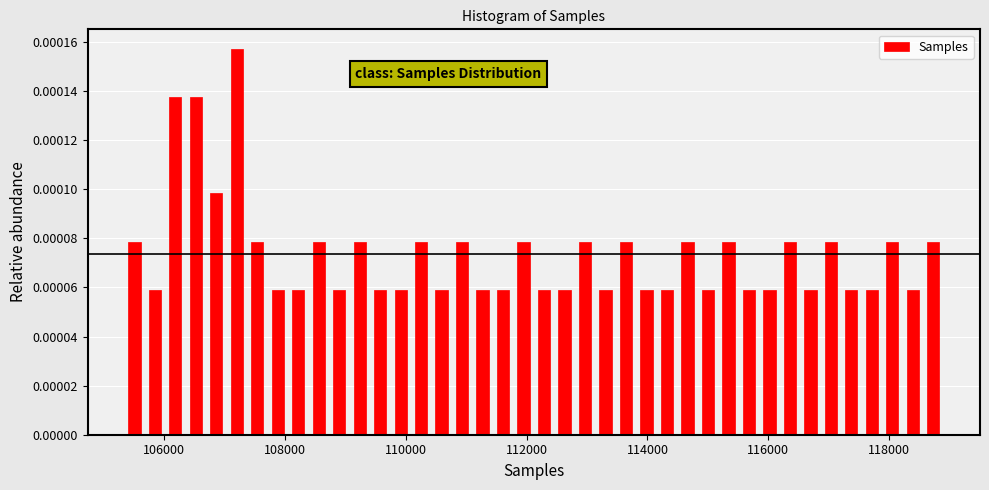

Around what value on the x-axis is the tallest bar? Give the approximate position of its centre, as read against the axis.

107200